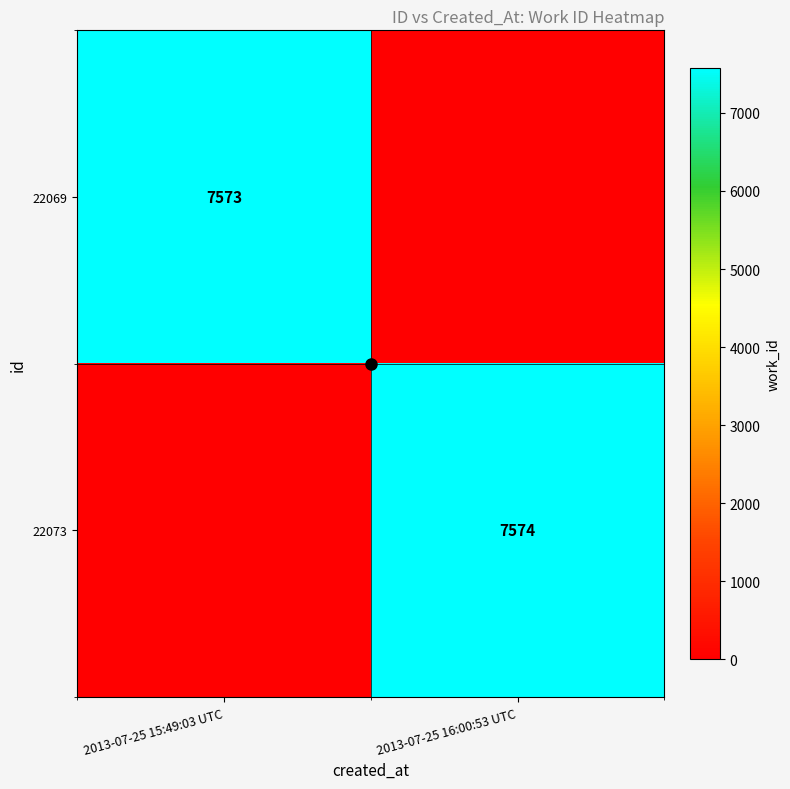

Count the 22073 values in the range 0 to 7574.

2